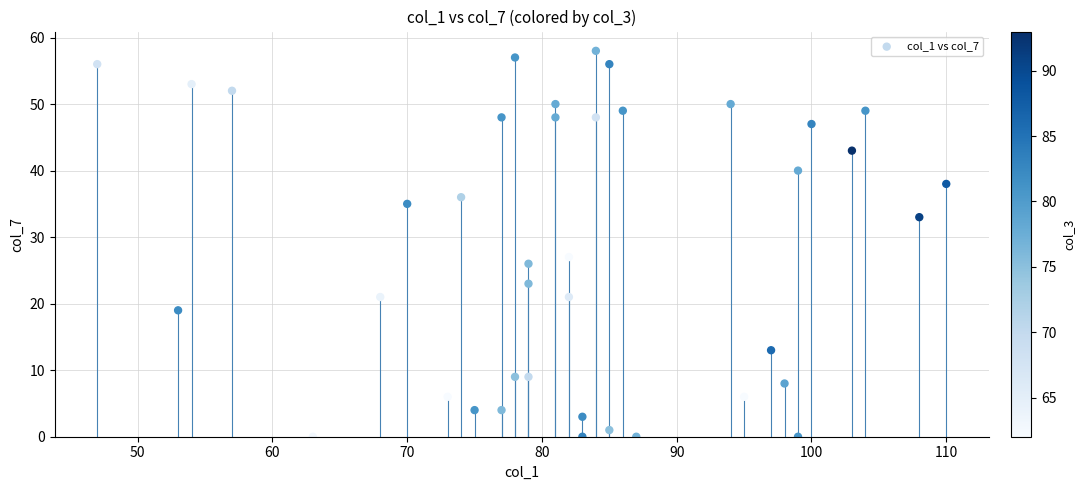

What Y value in the scatter plot is closest to 29?

27